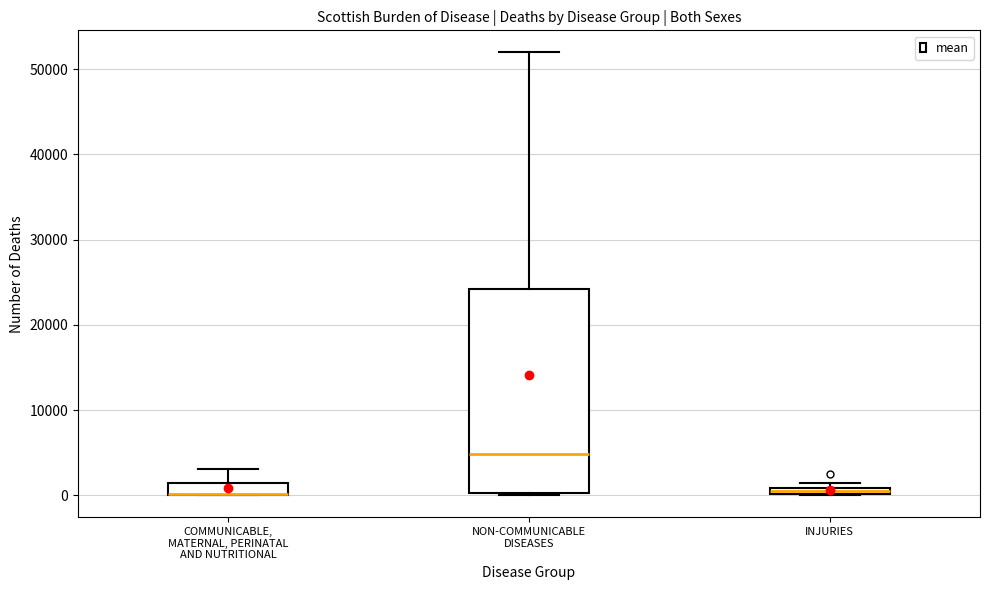

Where does the median line of the box for NON-COMMUNICABLE DISEASES sit on the y-axis? The values are not printed on the chart, so give them approximately, as read against the axis.

5000